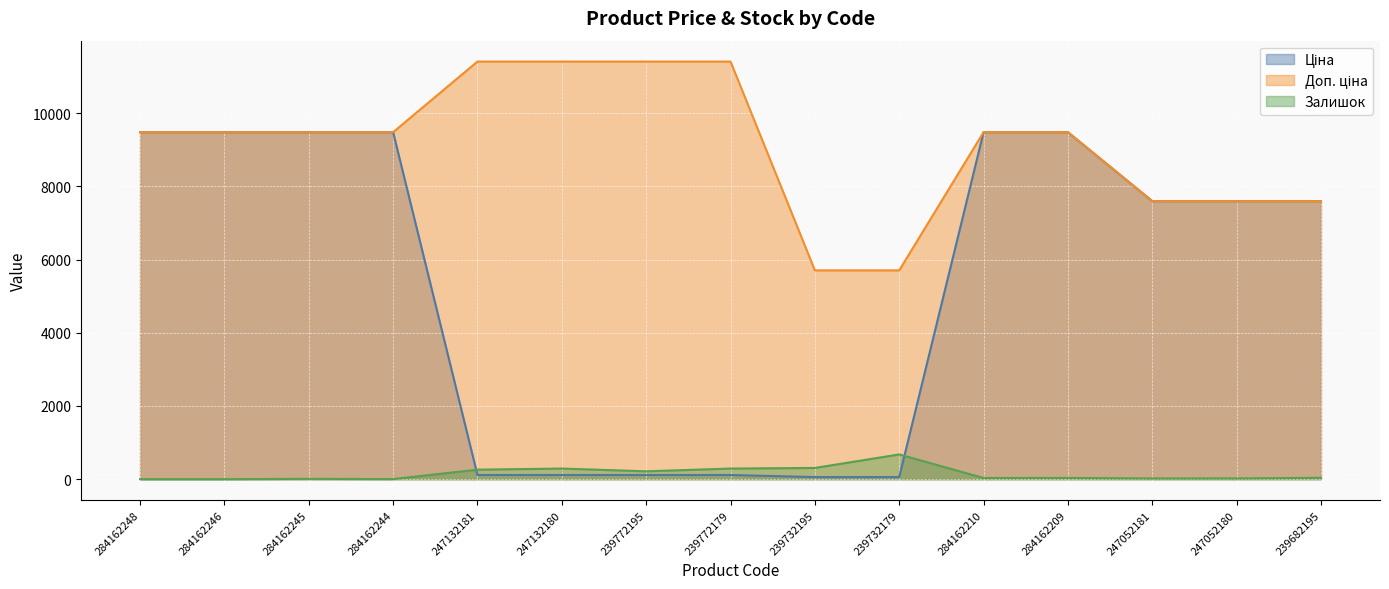

Which series has the largest range (max minus min)?

Ціна